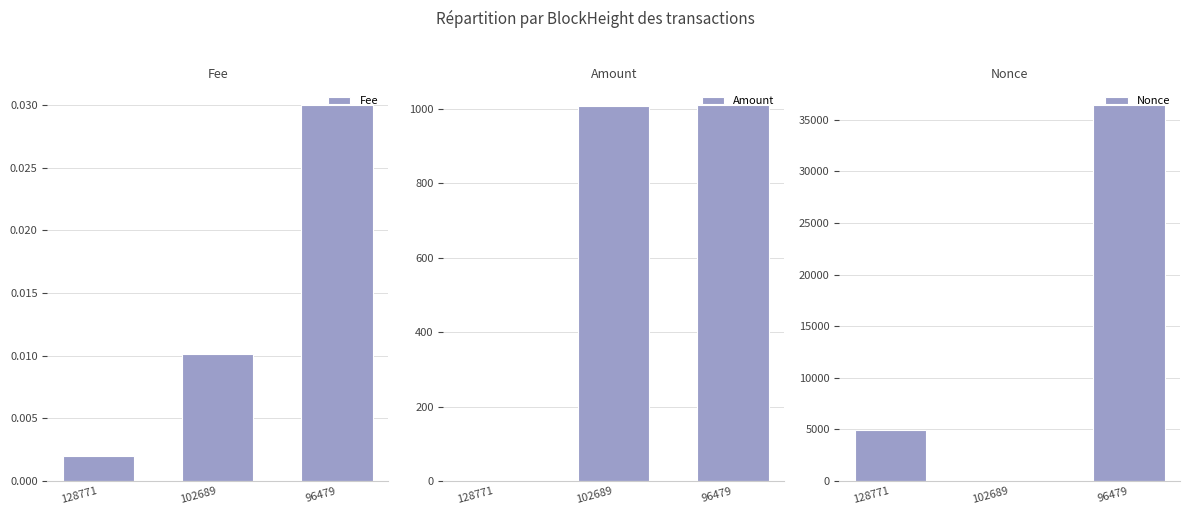

At how many categories does at least one series exceed 457?

3